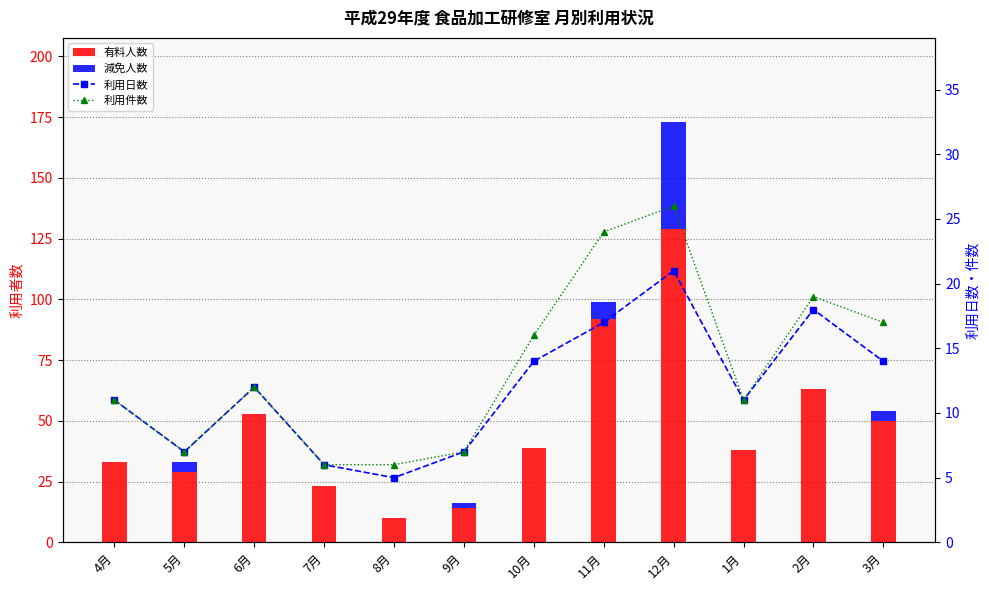

At how many categories does at least one series exceed 18?

10